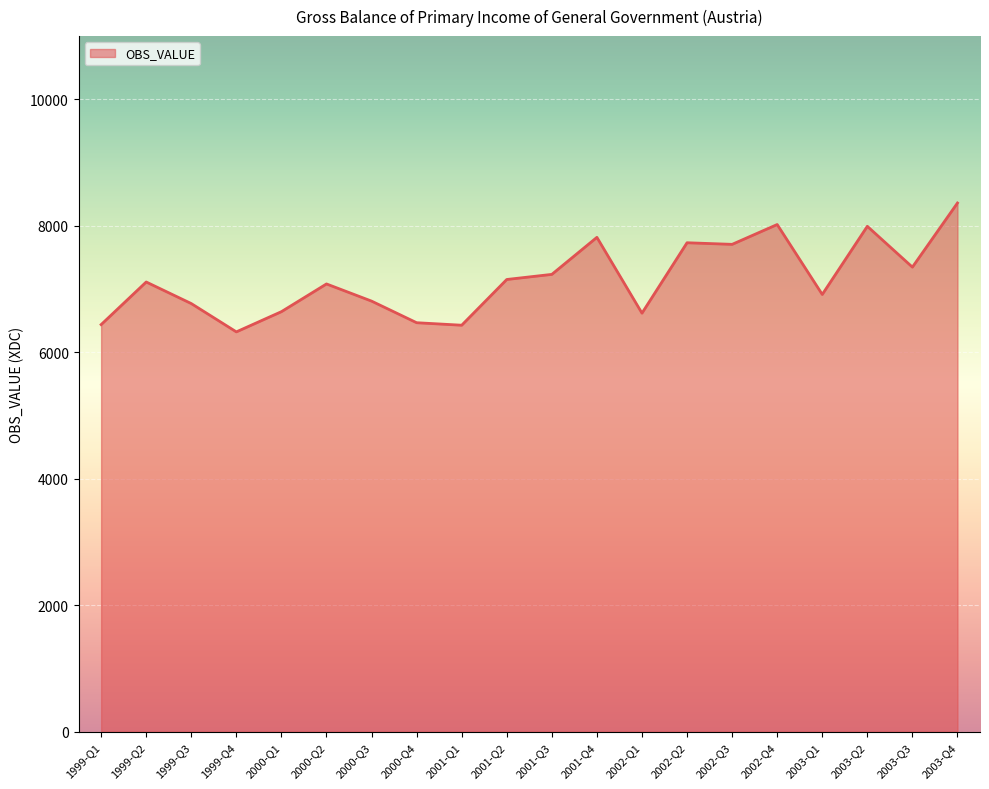

What is the difference between the maximum and minimum values?

2037.9